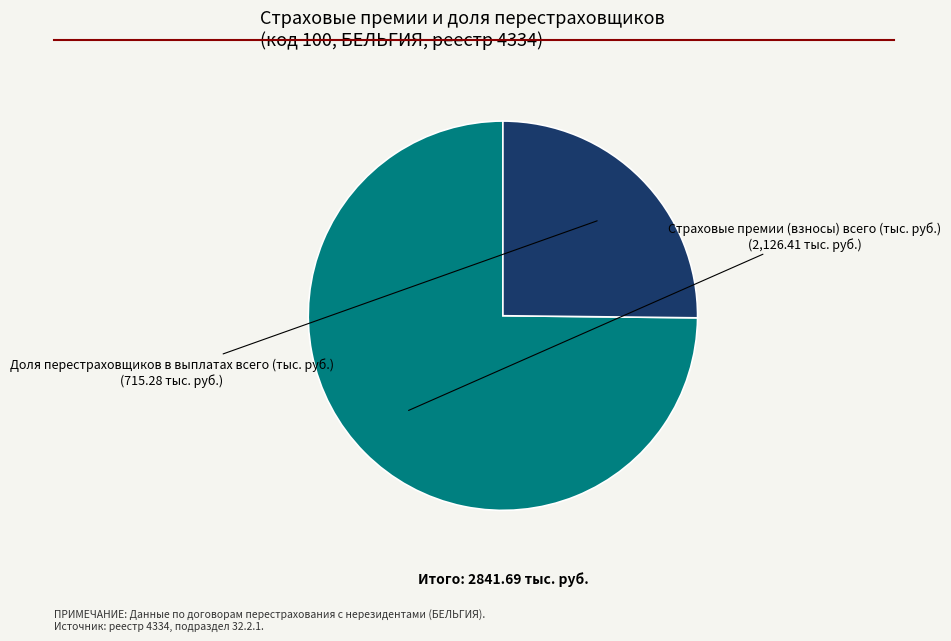

Is there a majority slice in this chart?

Yes